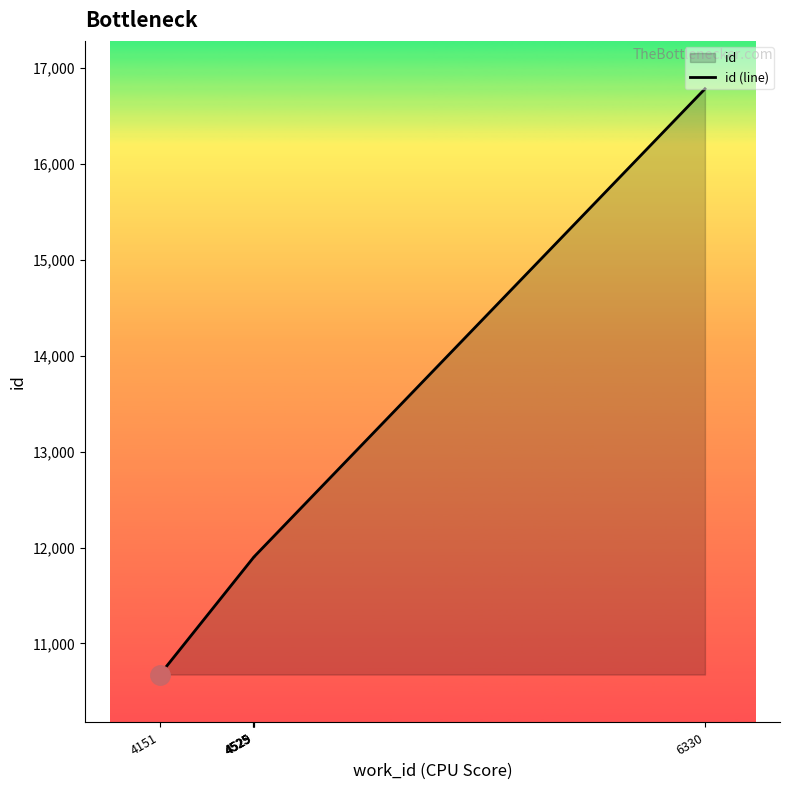

Approximately how many times larger is the value at 4525 compared to 4151?

1.1